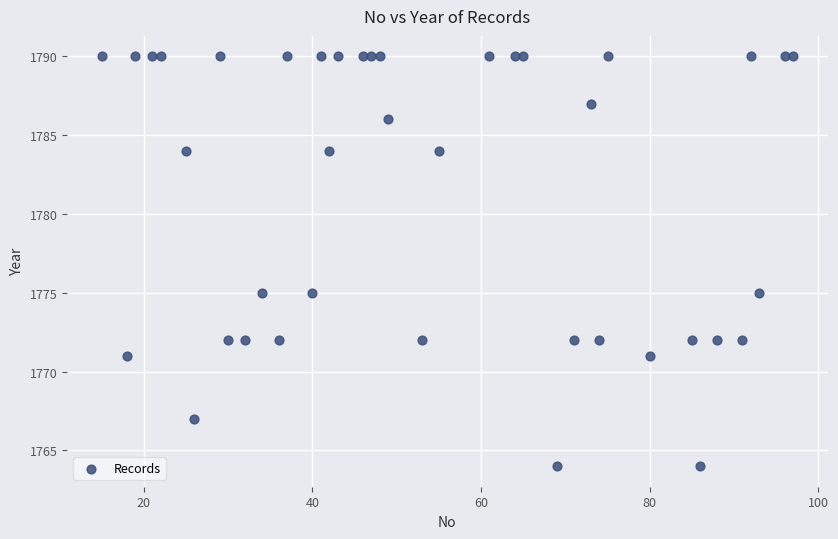

What is the range of X values (max minus min)?

82